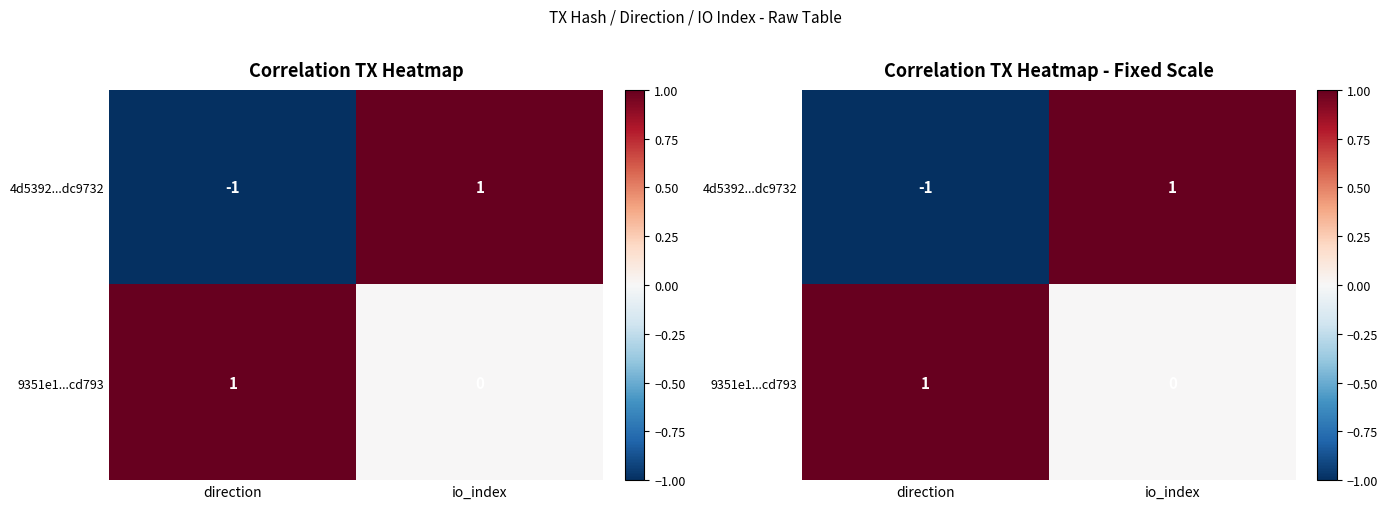

How many positive values does the 9351e1...cd793 series have?

1